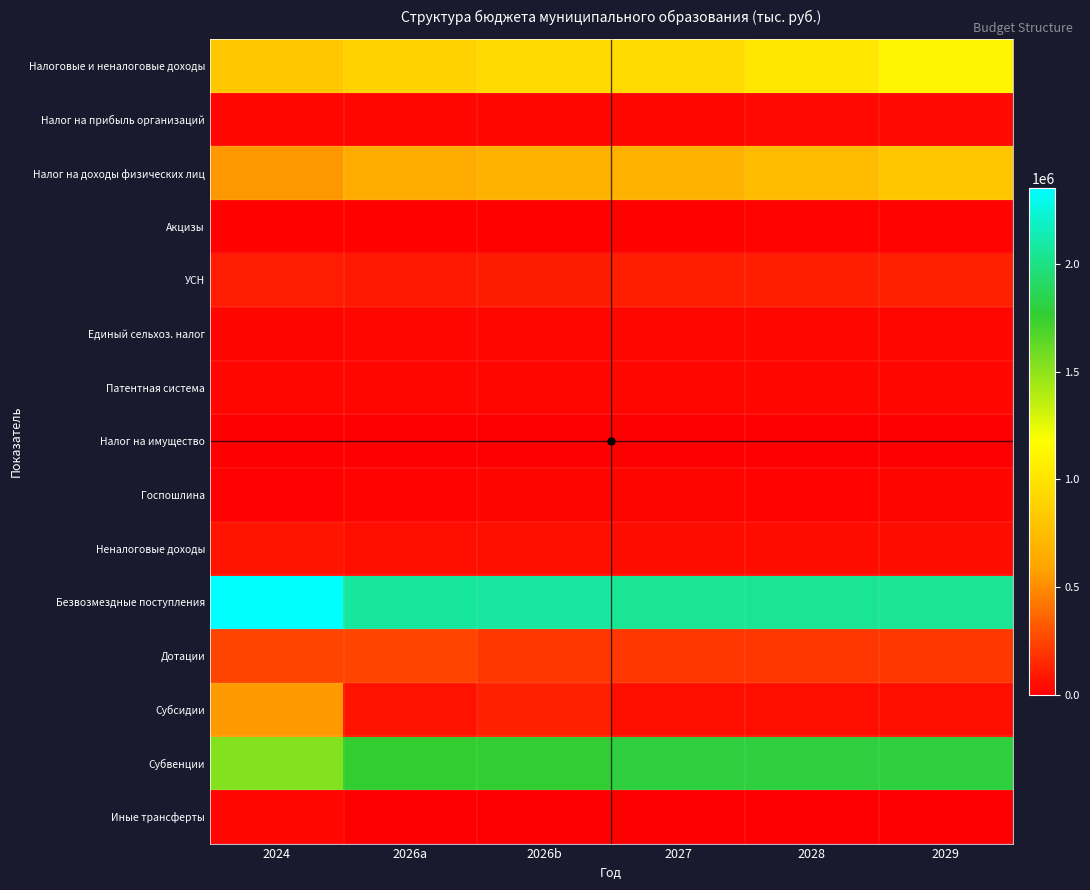

What is the total value across all series at 2024?

6328412.8